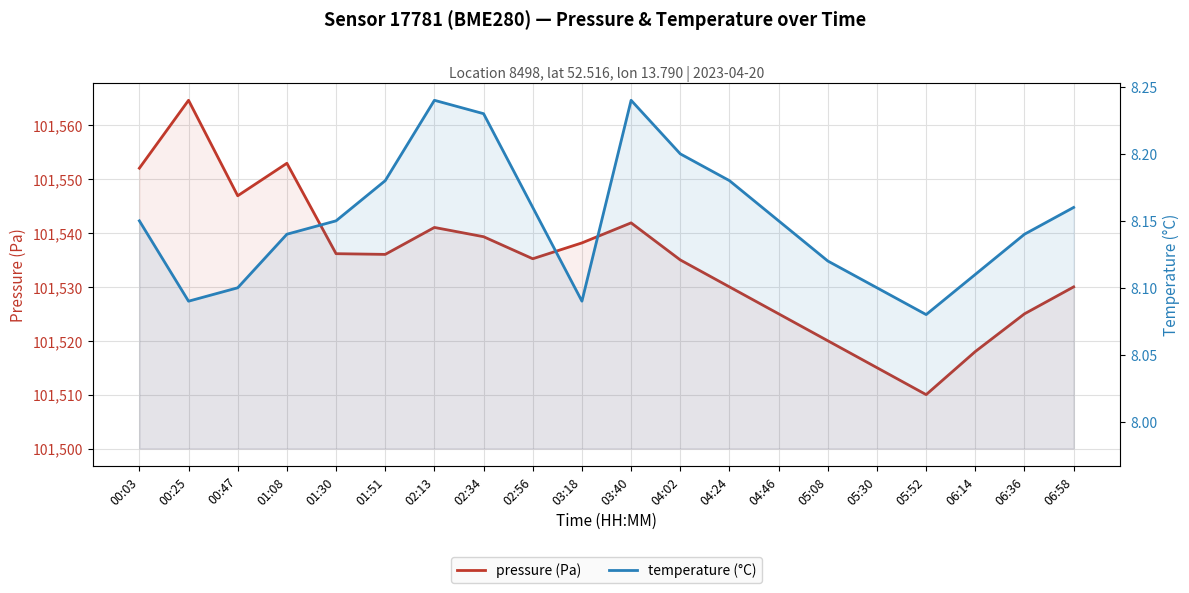

Between 03:40 and 02:13, which is larger?

03:40